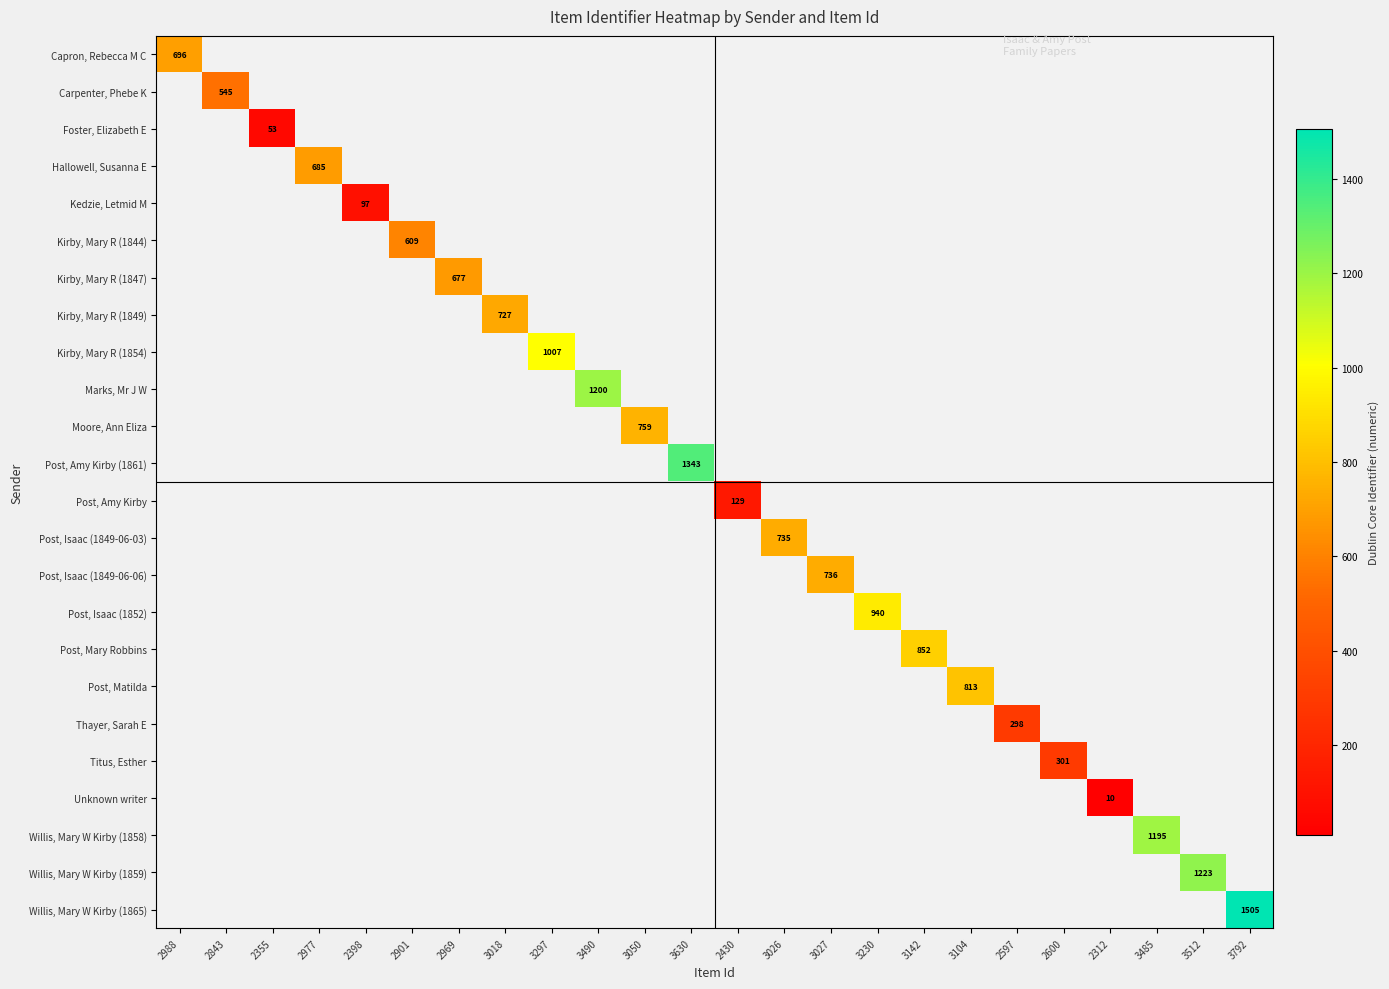

Between 2901 and 2977, which is larger?

2977